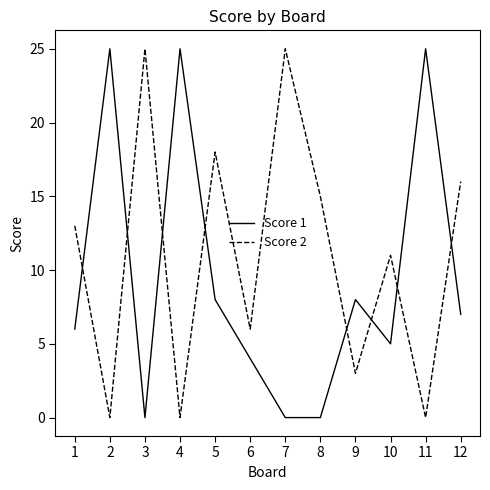

Reading right to left, what are all the values shown in this chart?

Score 1: 7	25	5	8	0	0	4	8	25	0	25	6
Score 2: 16	0	11	3	15	25	6	18	0	25	0	13